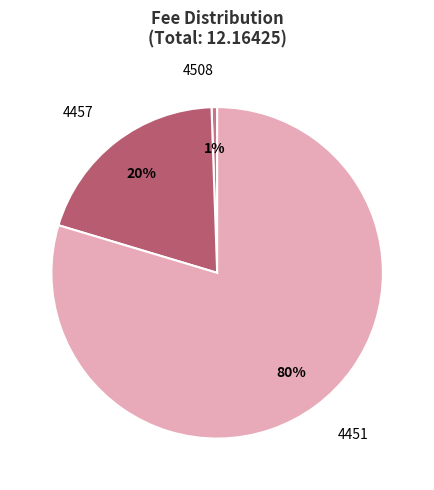

Does 4451 account for over 50% of the chart?

Yes